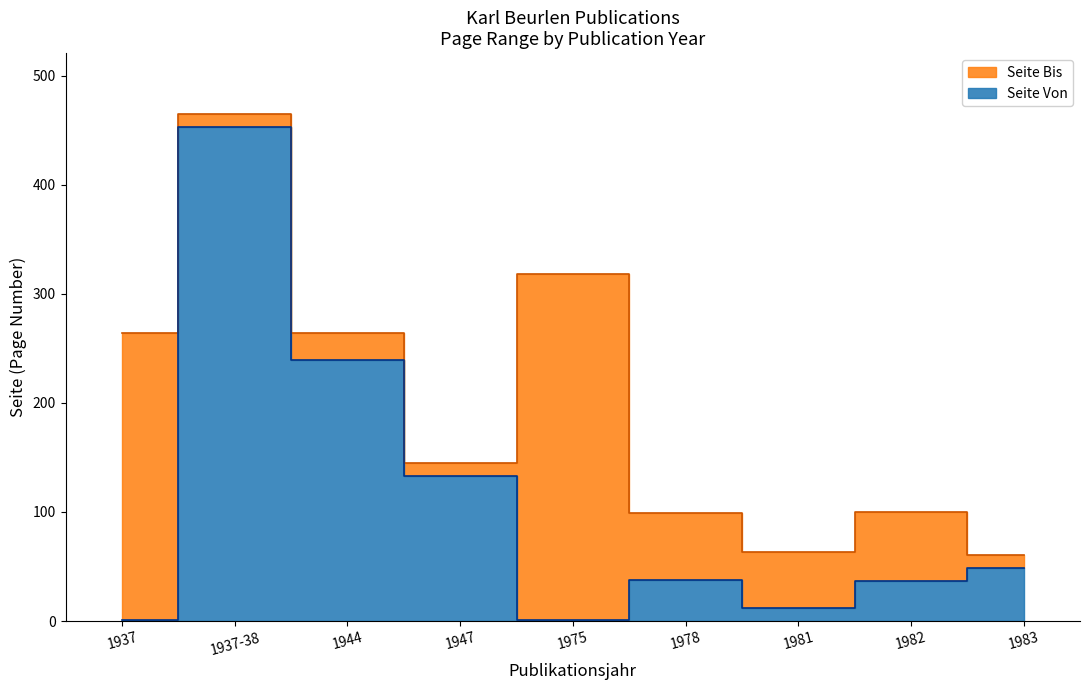

At which label is Seite Bis closest to 263?

1937